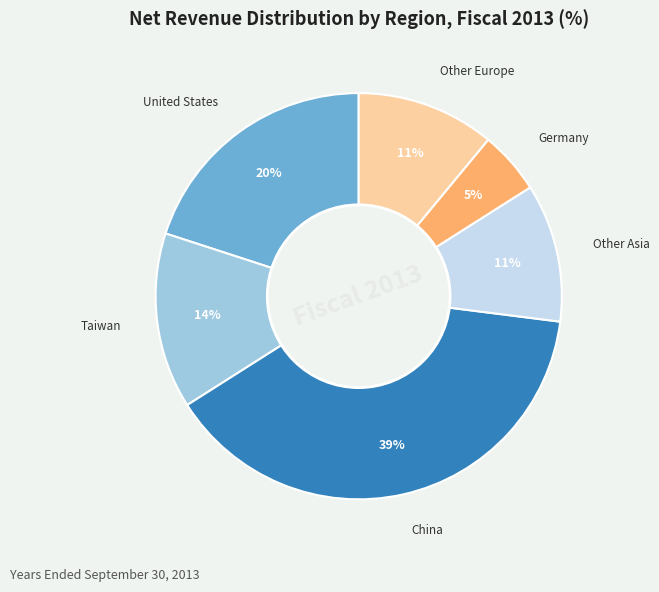

Does any single category account for the majority?

No